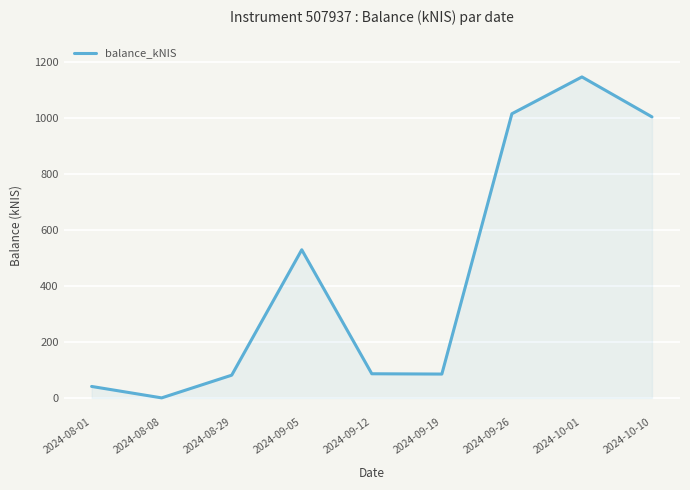

What is the difference between the maximum and minimum values?

1147.9